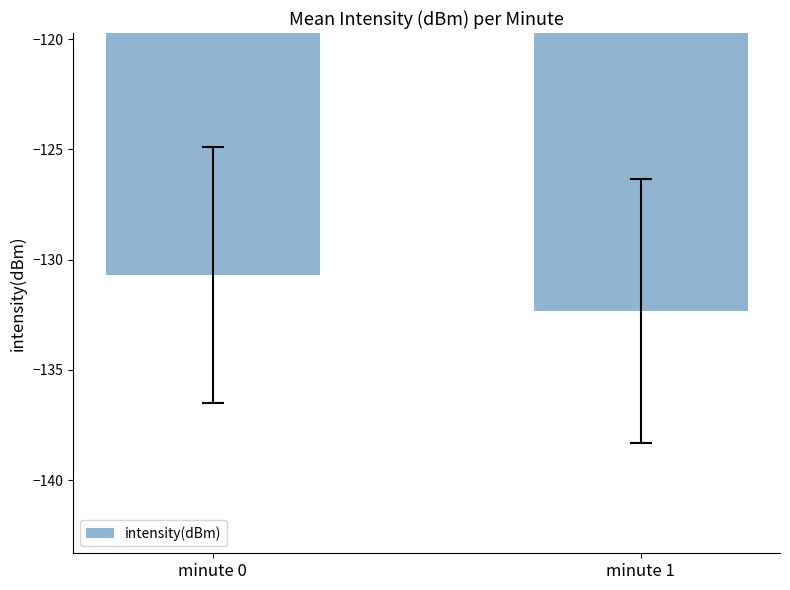

Reading right to left, list all the values displayed in this chart.

-132.3	-130.7